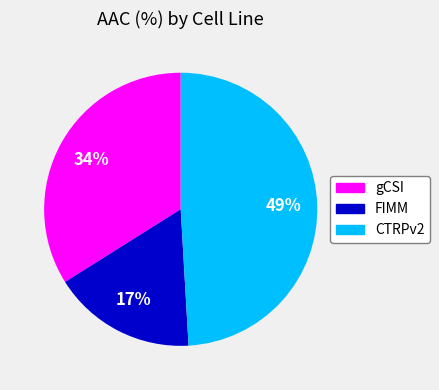

How many slices are in this pie chart?

3